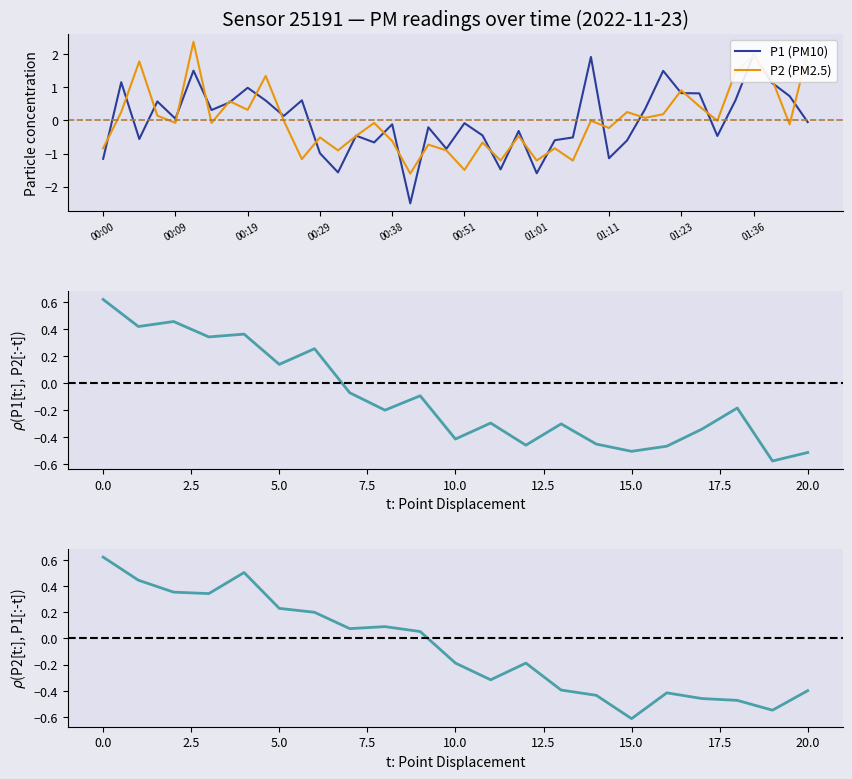

At which category does P2 reach its first local peak?

00:05